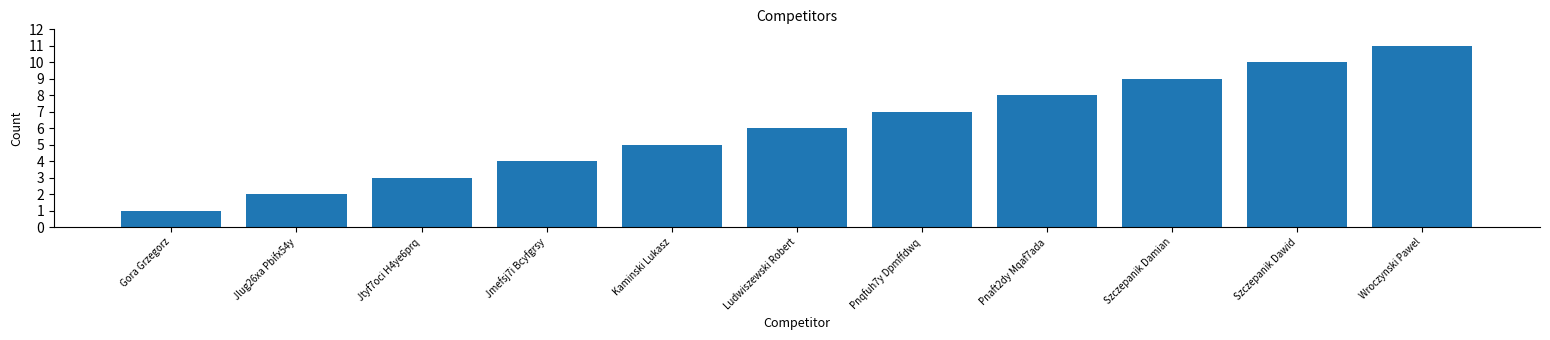

How many distinct data groups are displayed?

1